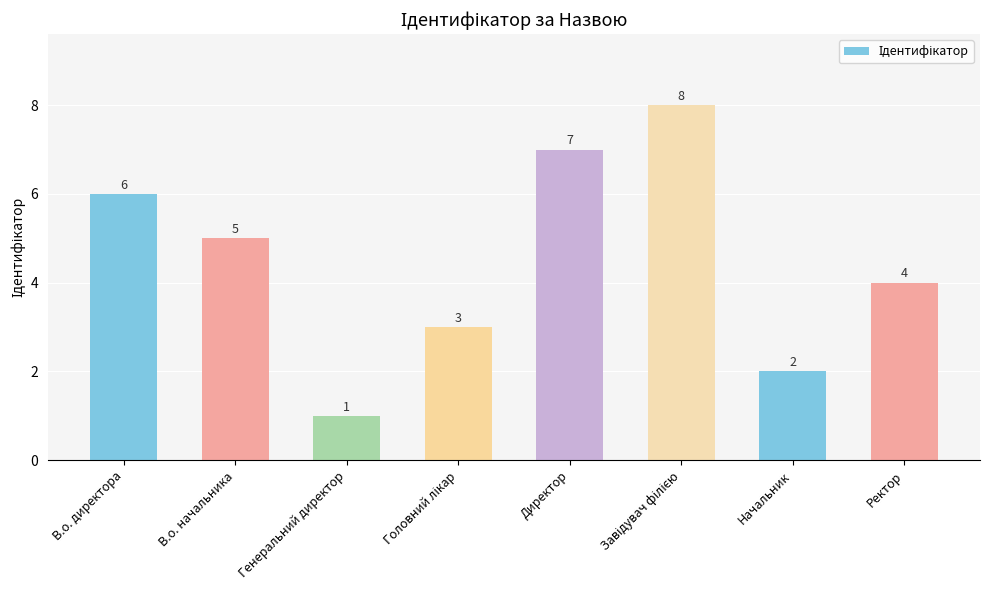

Are the bars grouped side by side (vs. stacked)?

No